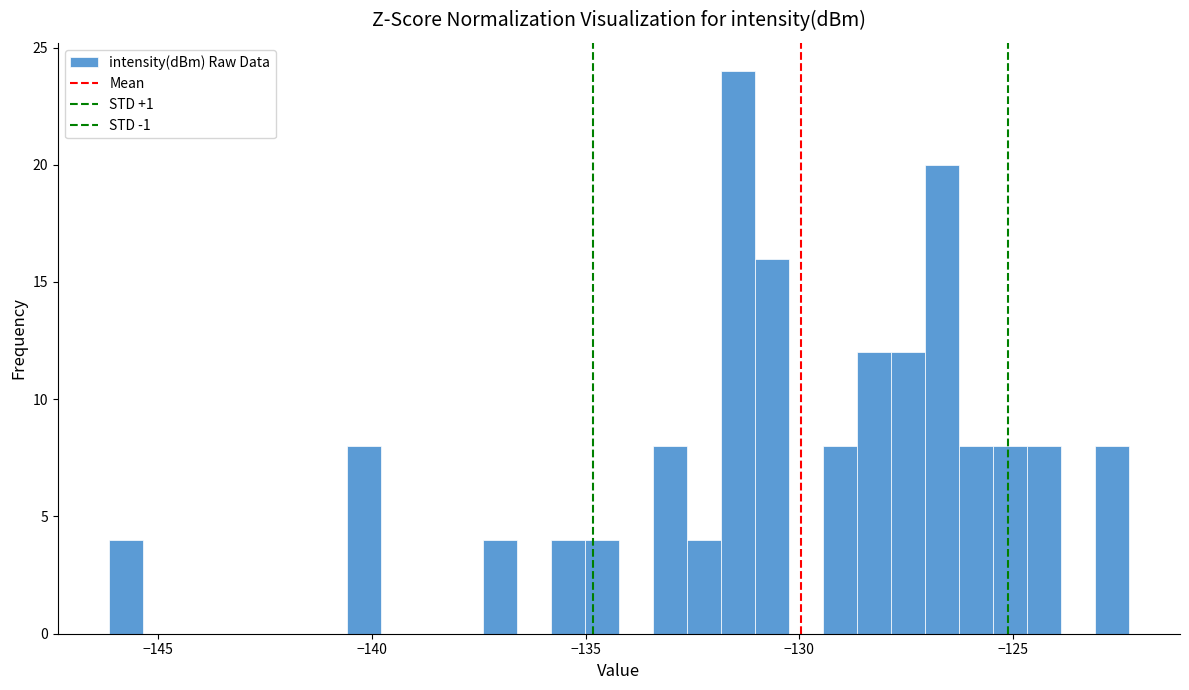

Around what value on the x-axis is the tallest bar? Give the approximate position of its centre, as read against the axis.

-131.5